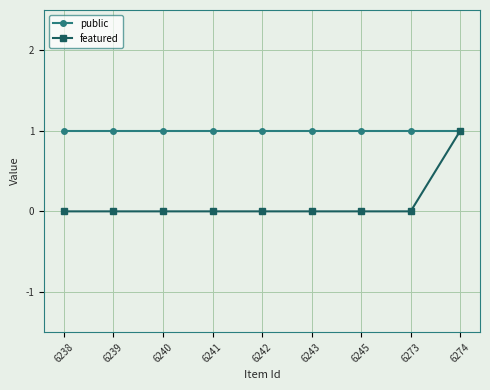

Does the chart have visible grid lines?

Yes